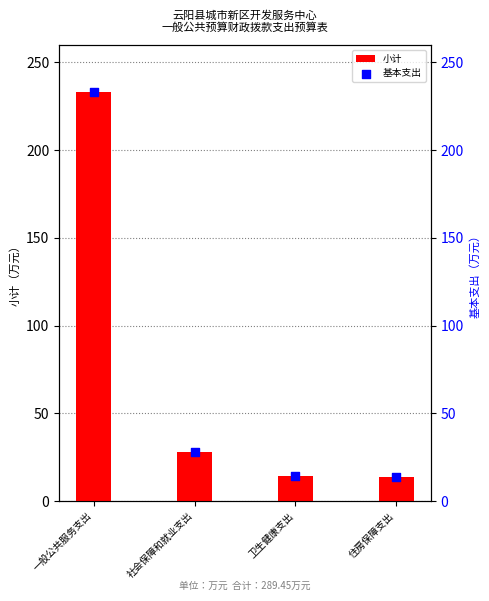

What are all the series names shown in the legend?

小计, 基本支出